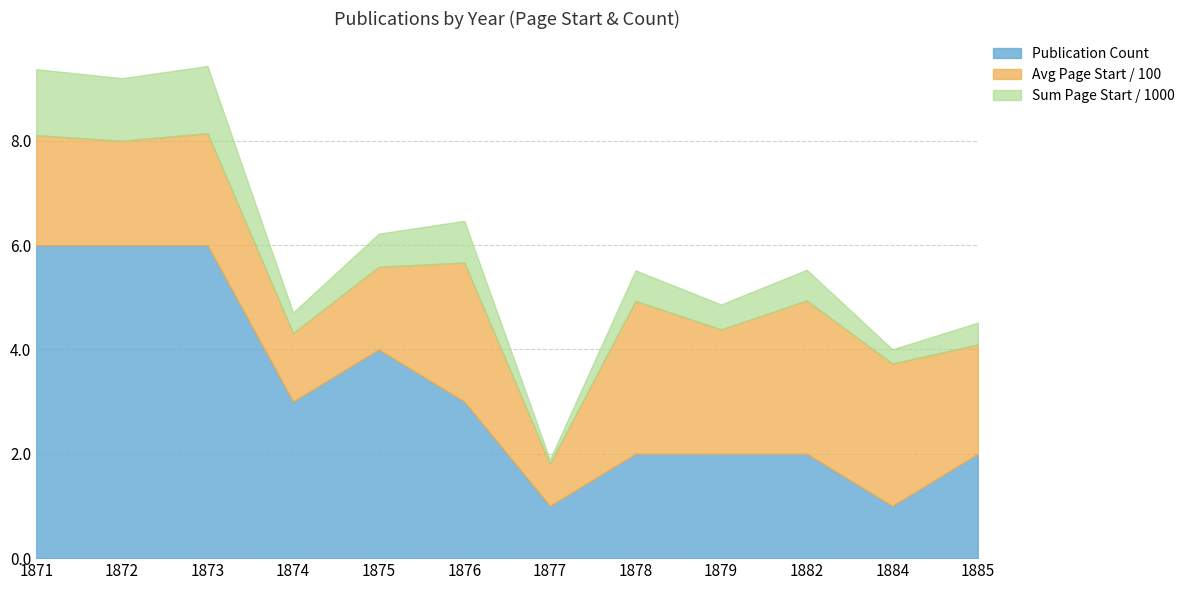

The Publication Count series shows 1.0 at 1876. True or false?

False